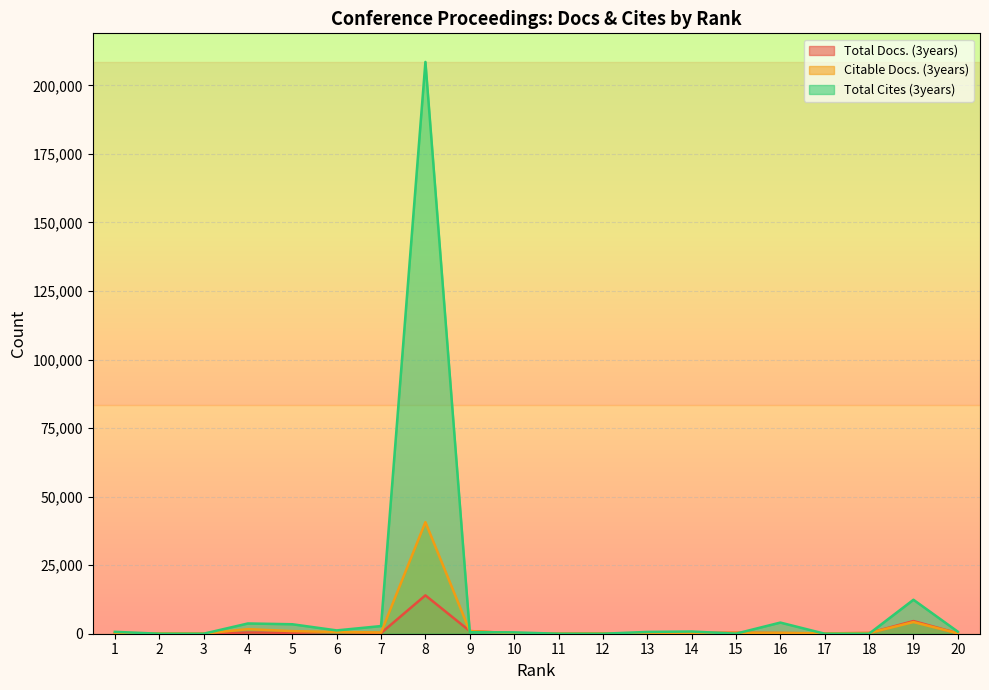

What is the value of the Total Cites (3years) point at the 1st from the left?

690